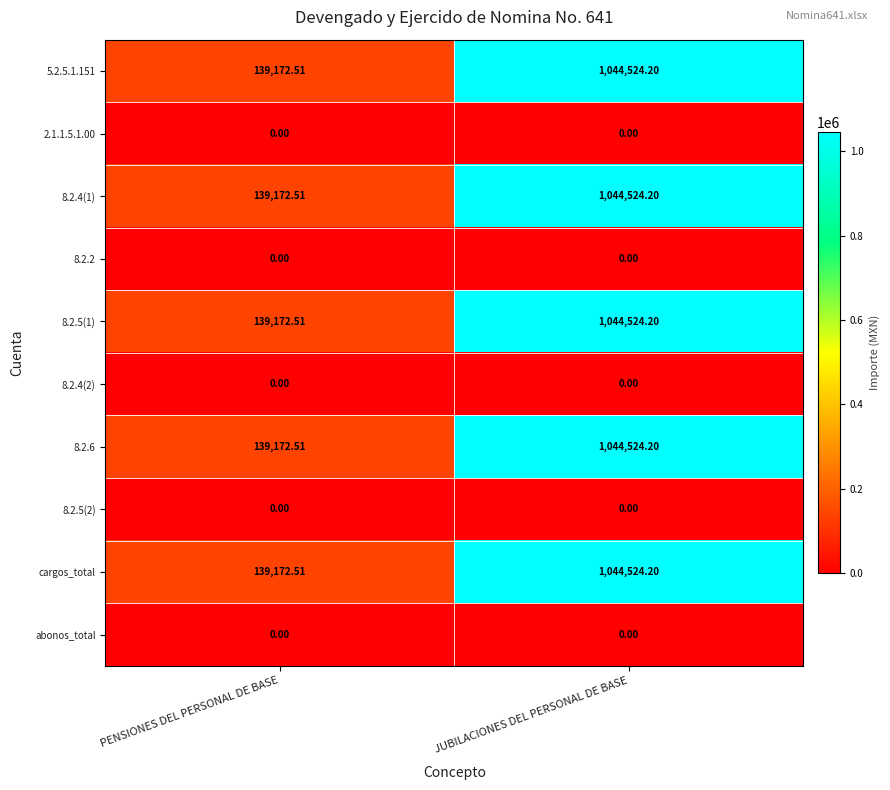

At how many categories does at least one series exceed 896736?

1